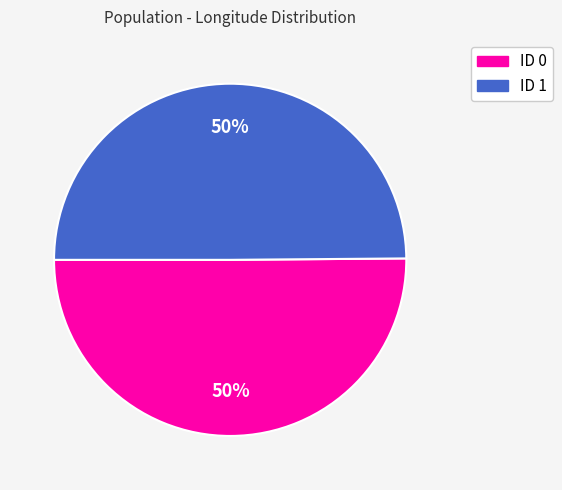

To the nearest percent, what is the average slice percentage?

50%